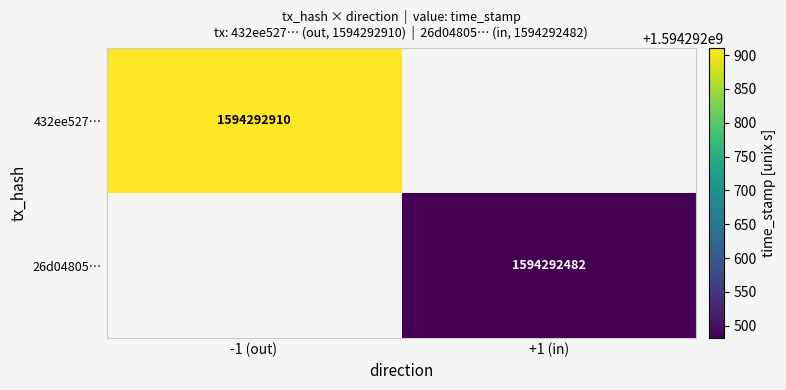

Reading left to right, extract all data points from this chart.

432ee5278a8ded5c7518fc9b8acfba0b08e5417: -1	1594292910
26d0480567d21c67ab8215a6418f1a4bec3a426: 1	1594292482